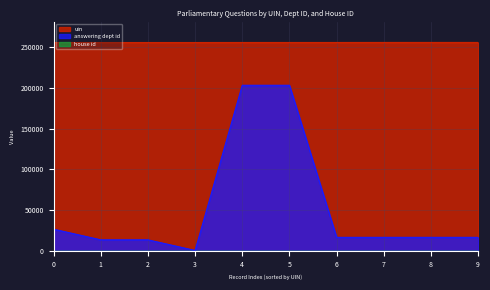

How many lines are shown in the chart?

3